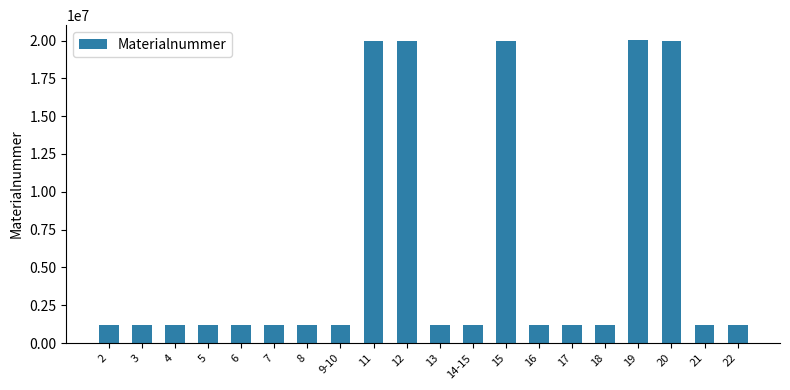

Are the bars horizontal?

No